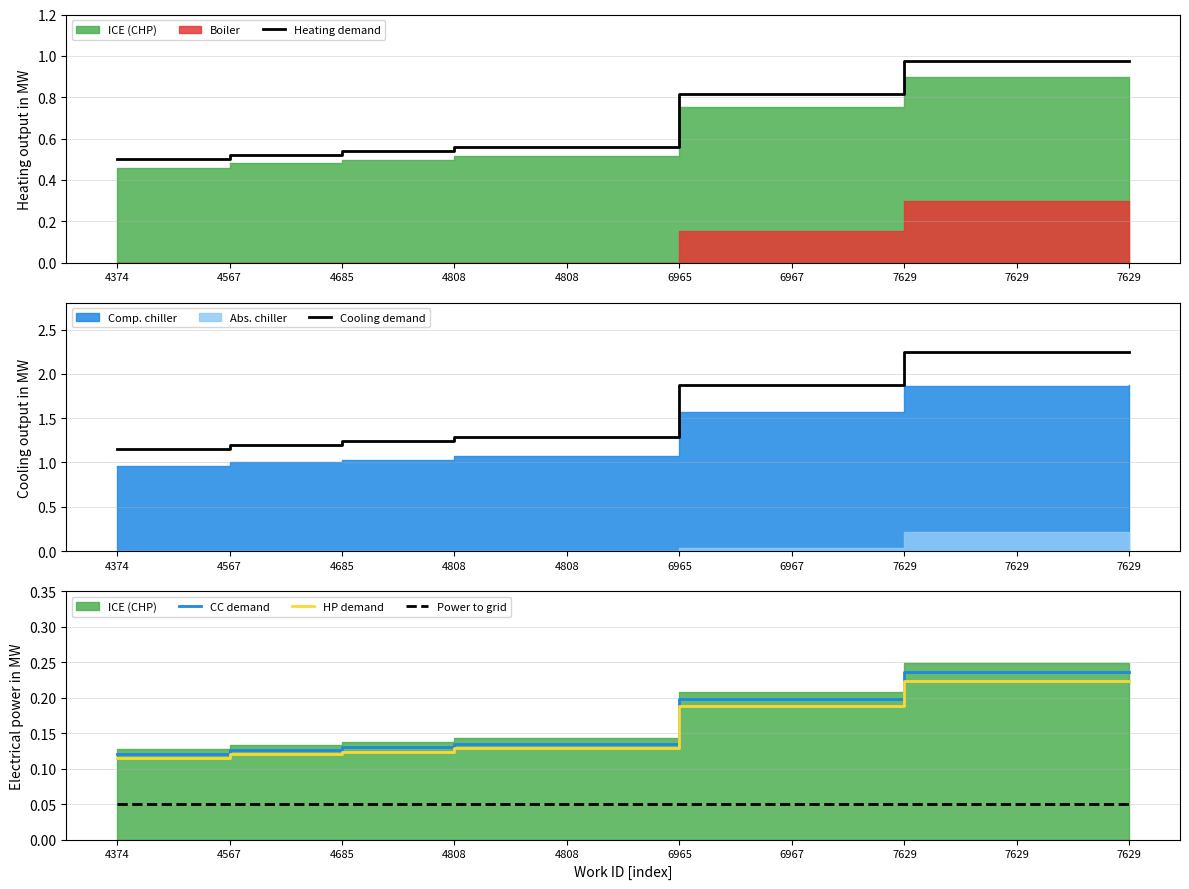

True or false: CC demand and Cooling demand intersect in this chart.

False